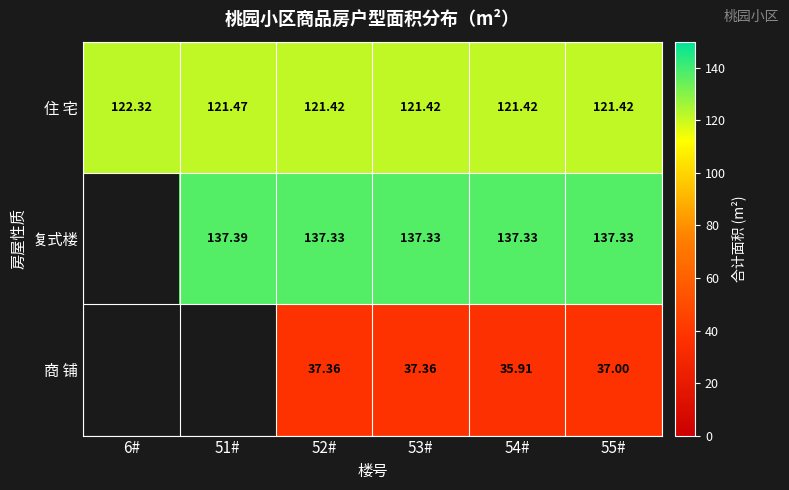

Is the value of 复式楼 at 53# greater than the value of 商 铺 at 55#?

Yes